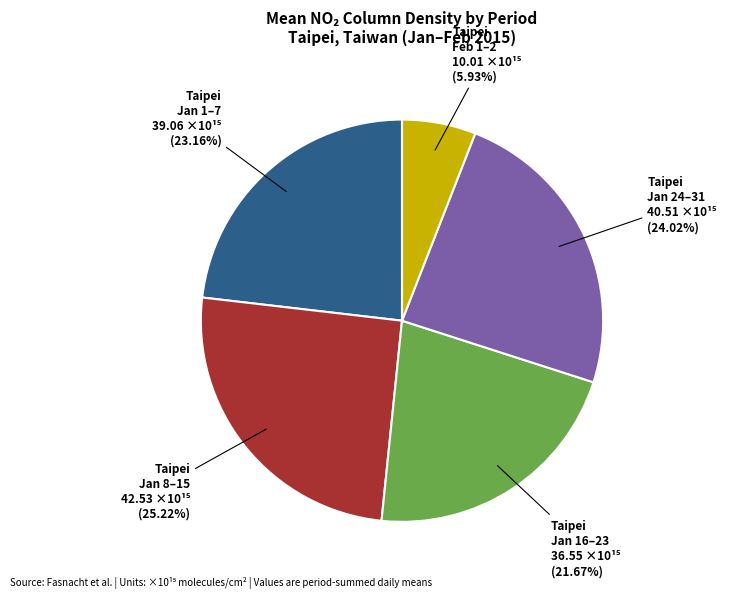

How many segments does this pie chart have?

5